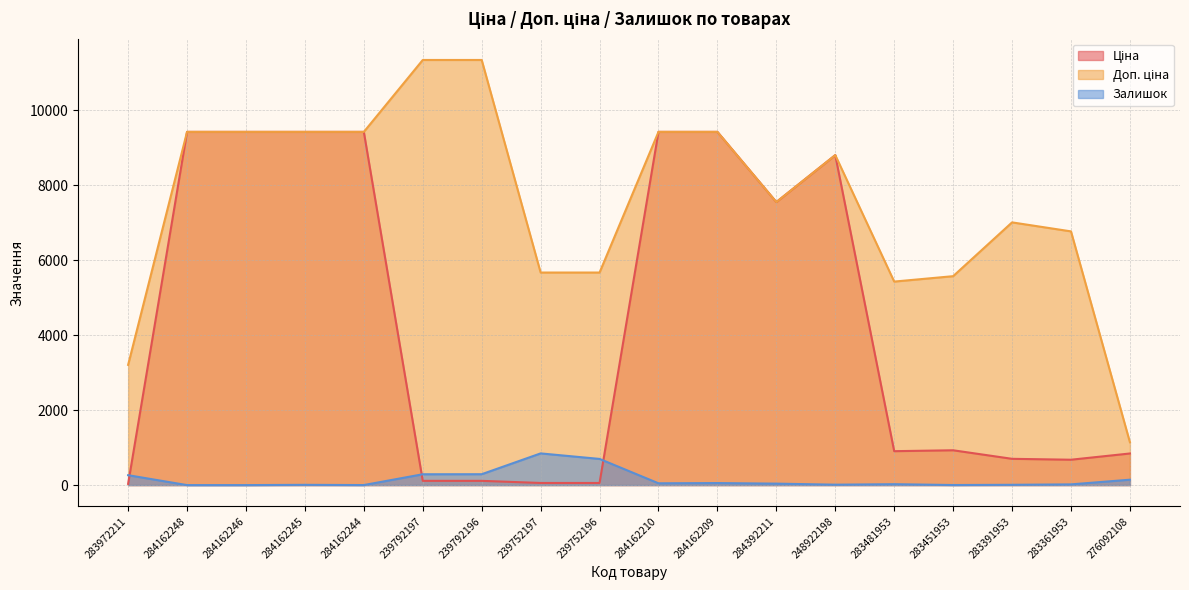

True or false: Ціна and Доп. ціна intersect in this chart.

False